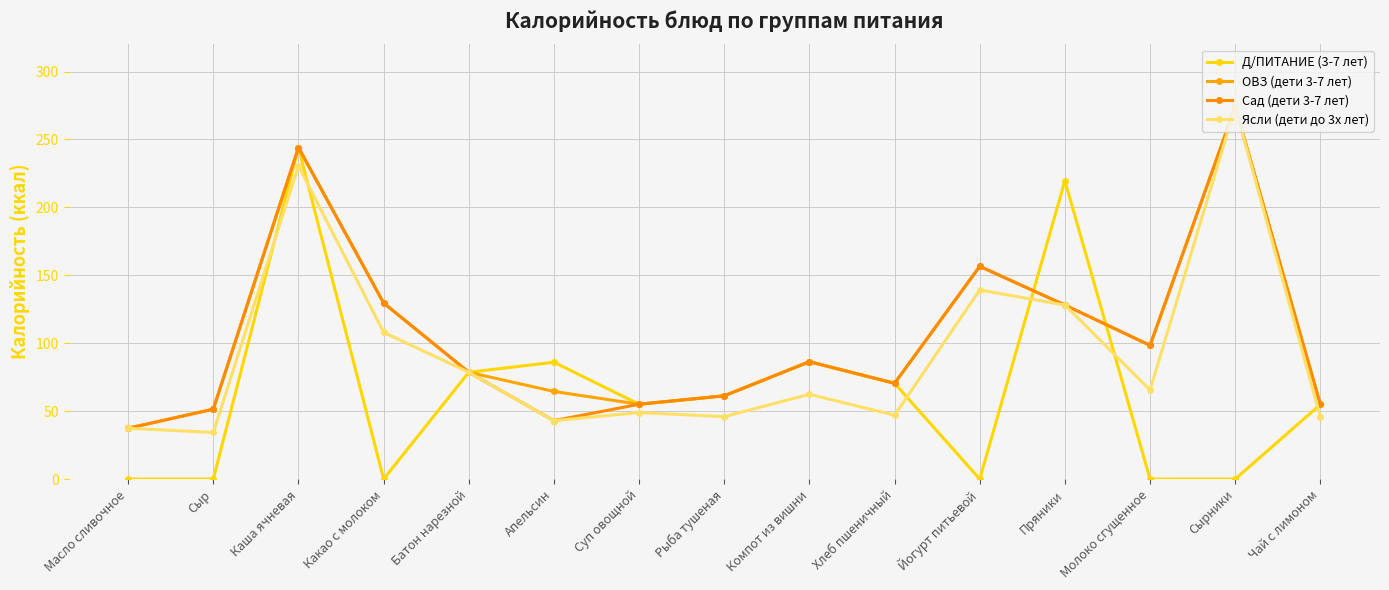

The ОВЗ (дети 3-7 лет) series shows 61.0 at Йогурт питьевой. True or false?

False